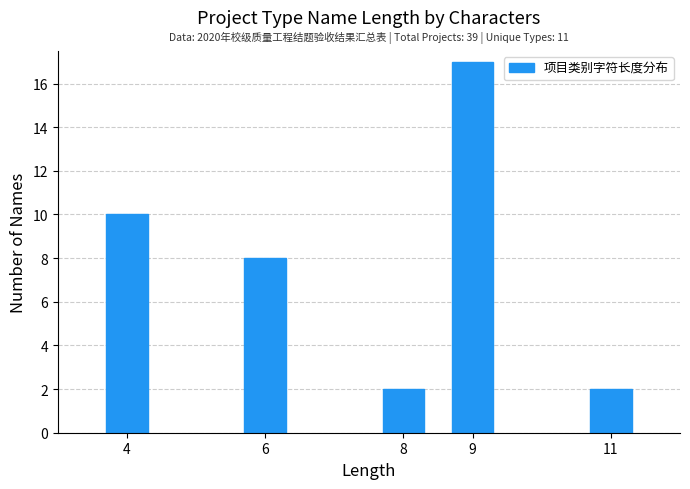

Reading left to right, extract all data points from this chart.

4=10	6=8	8=2	9=17	11=2